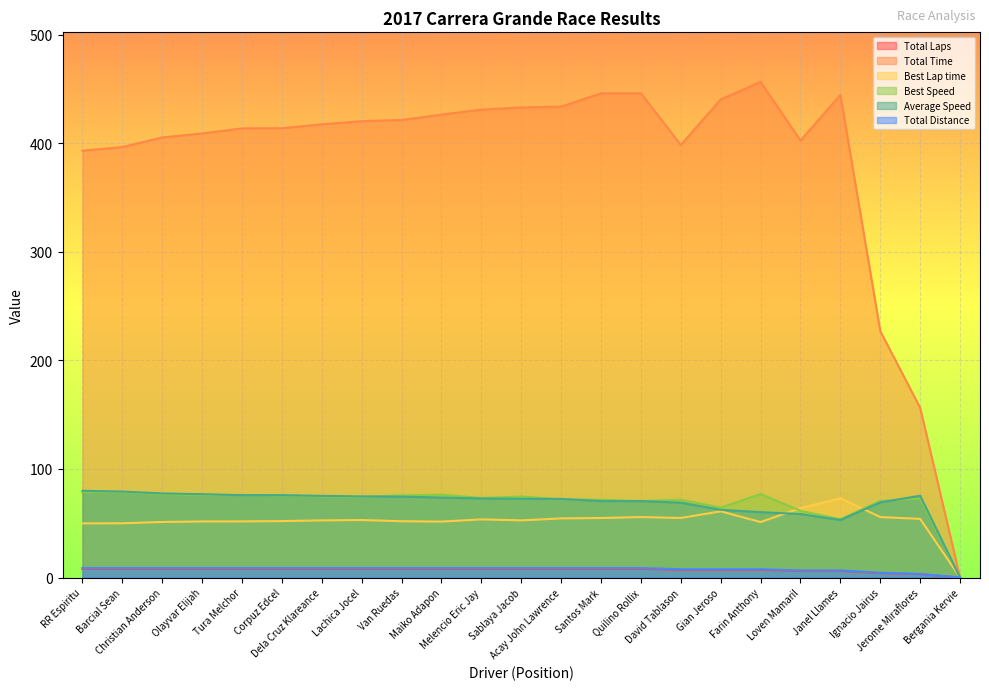

How many series are shown in this chart?

6